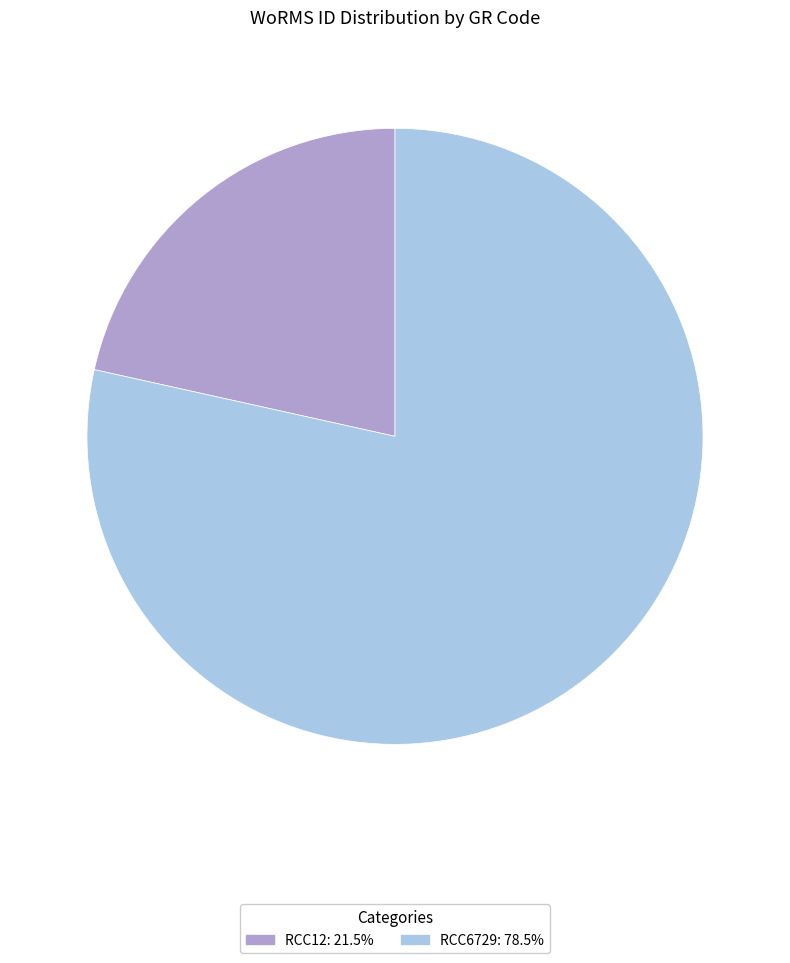

Is it true that RCC12 is 33% of the pie?

False